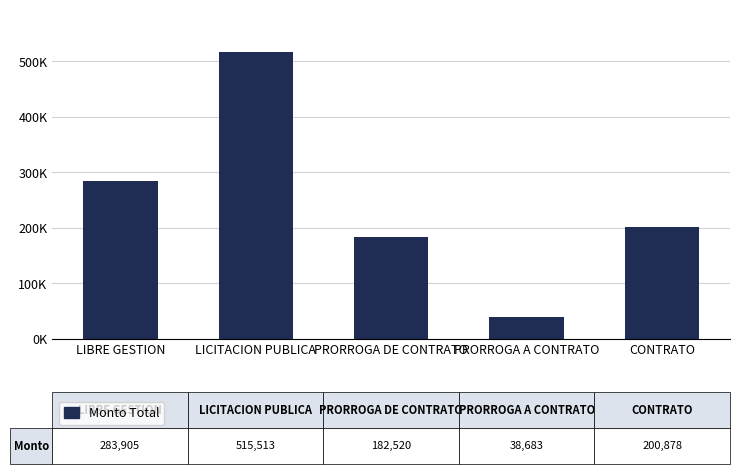

Where does the data first go above 200877?

LIBRE GESTION